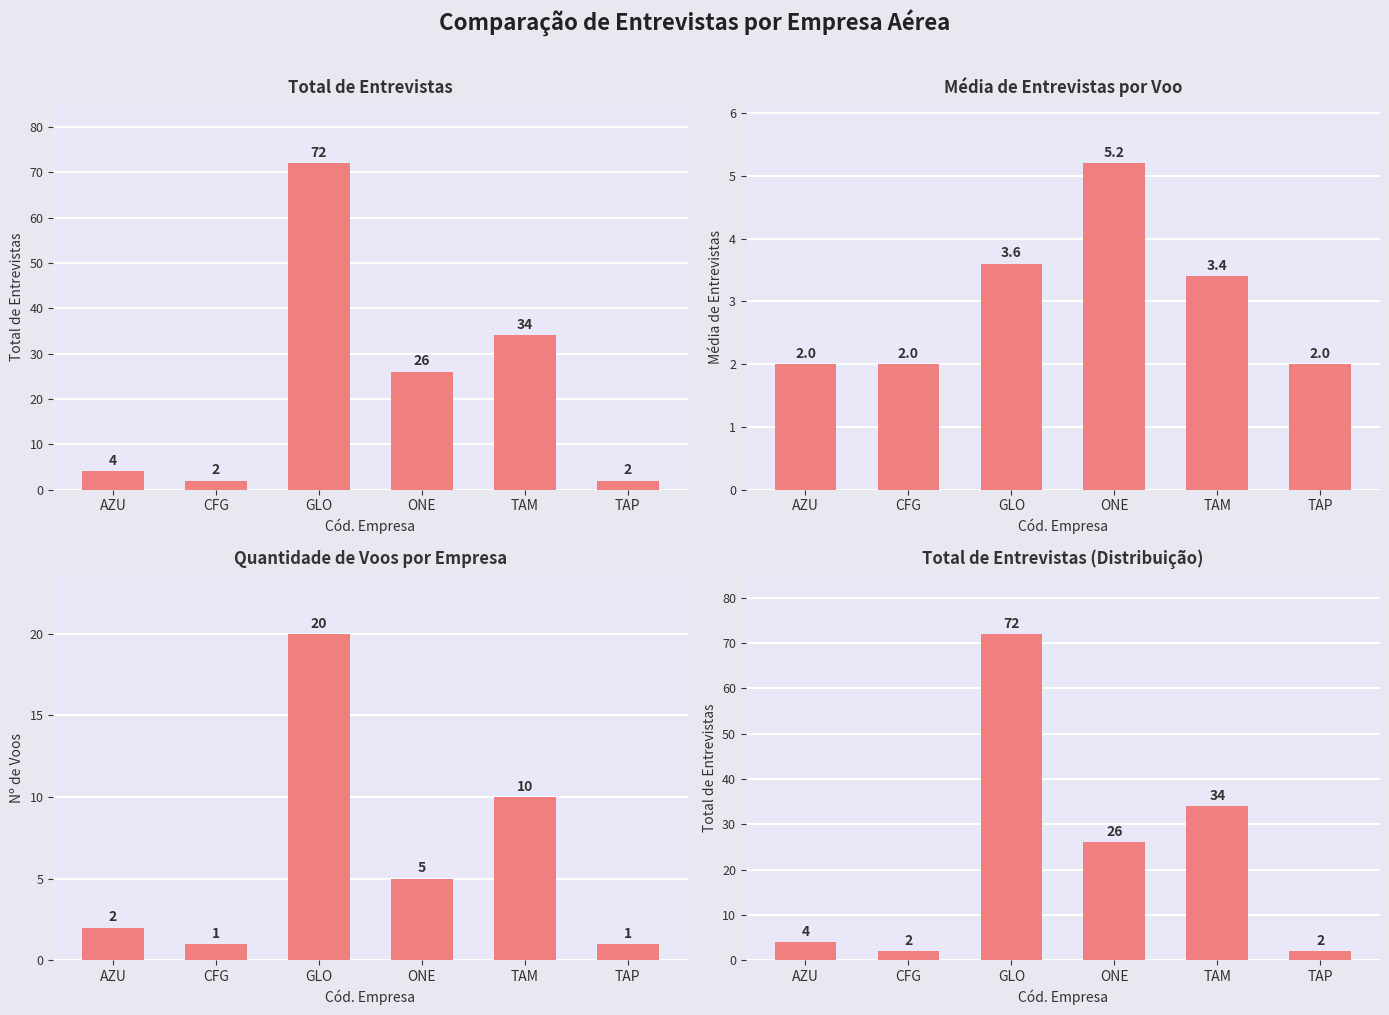

What are all the series names shown in the legend?

Total de Entrevistas, Média de Entrevistas por Voo, Quantidade de Voos por Empresa, Total de Entrevistas (Distribuição)